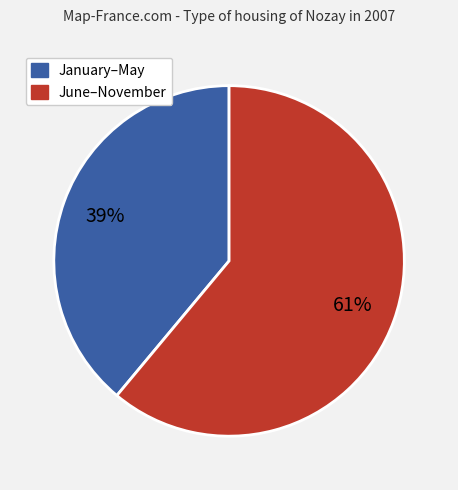

To the nearest percent, what is the difference between the largest and smallest slice percentages?

22%